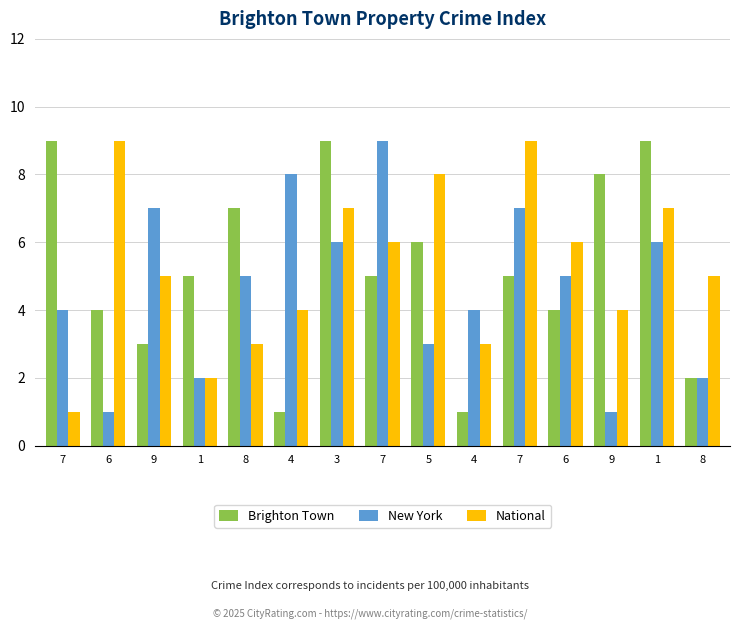

How many groups of bars are there?

15